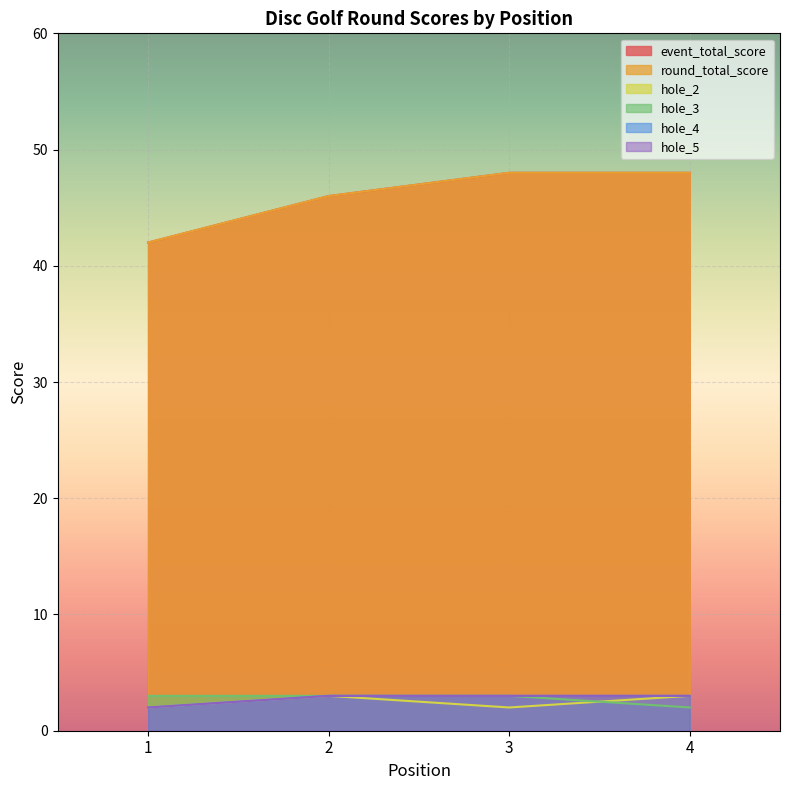

At which label does hole_4 reach its minimum?

1